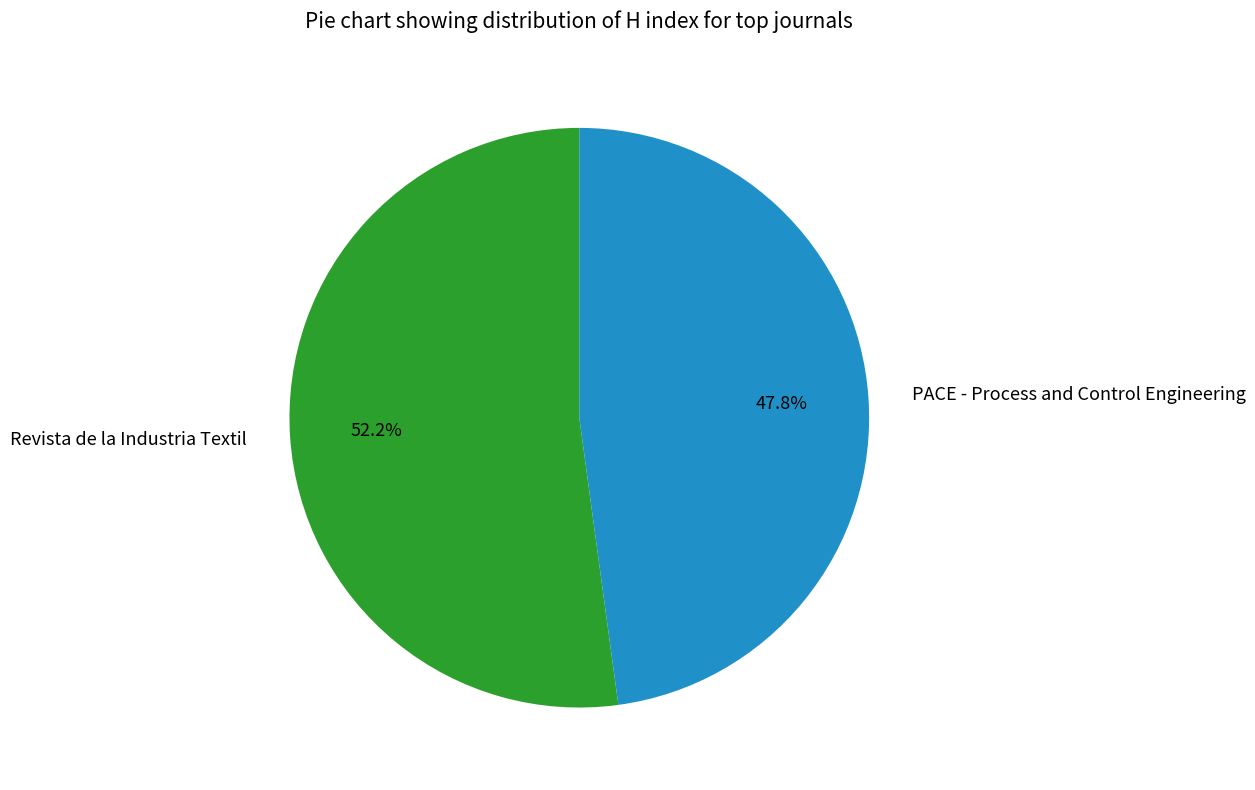

What percentage is the PACE - Process and Control Engineering slice, to the nearest percent?

48%